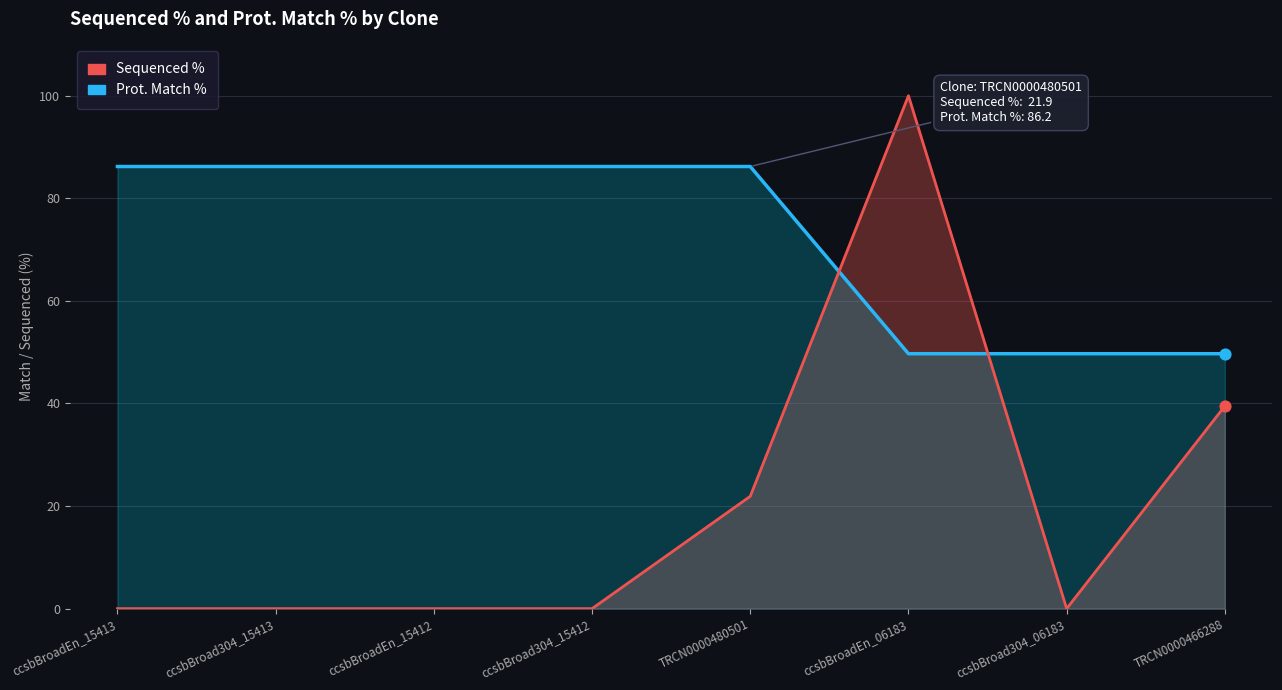

What is the total value across all series at ccsbBroadEn_15412?

86.2